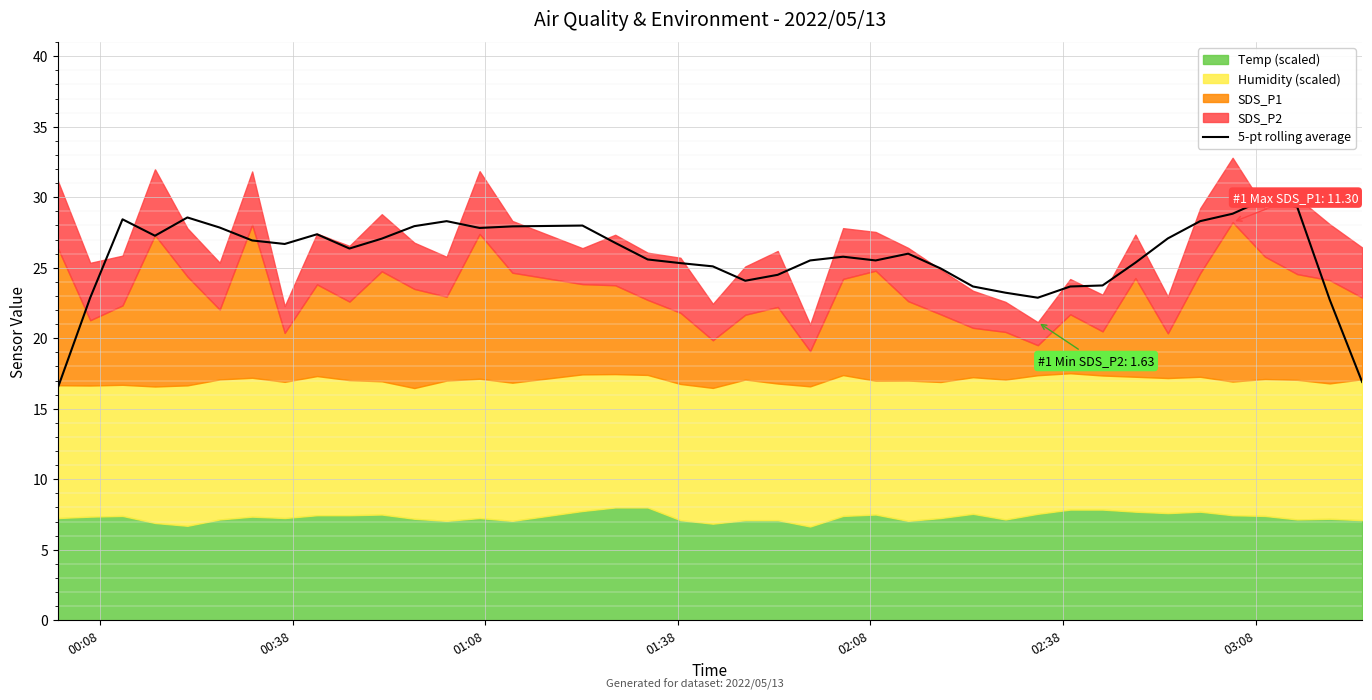

What is the highest value of the 5-pt rolling average series?

29.9